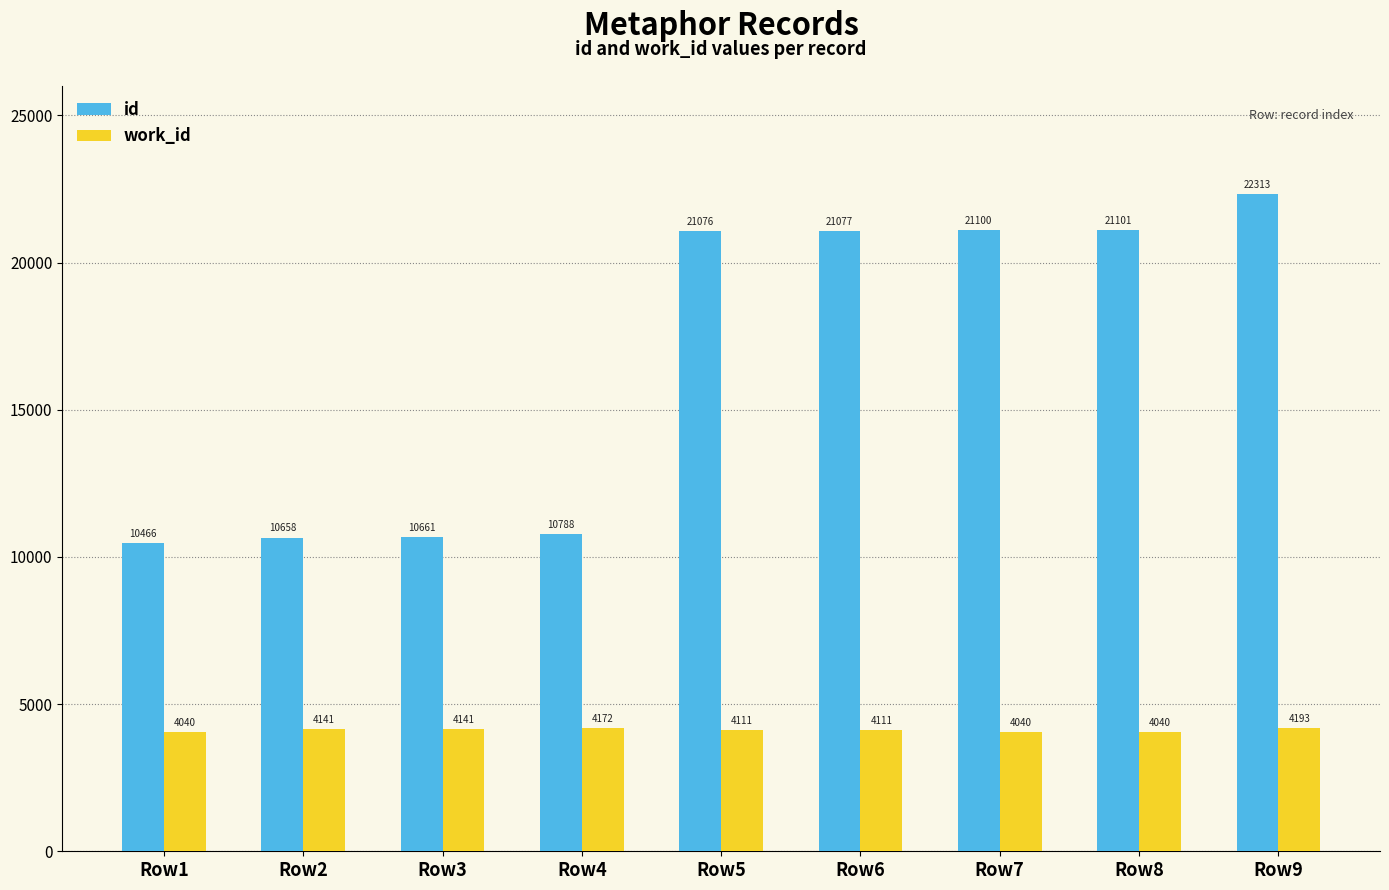

What is the value of the work_id bar at the 3rd from the left?

4141